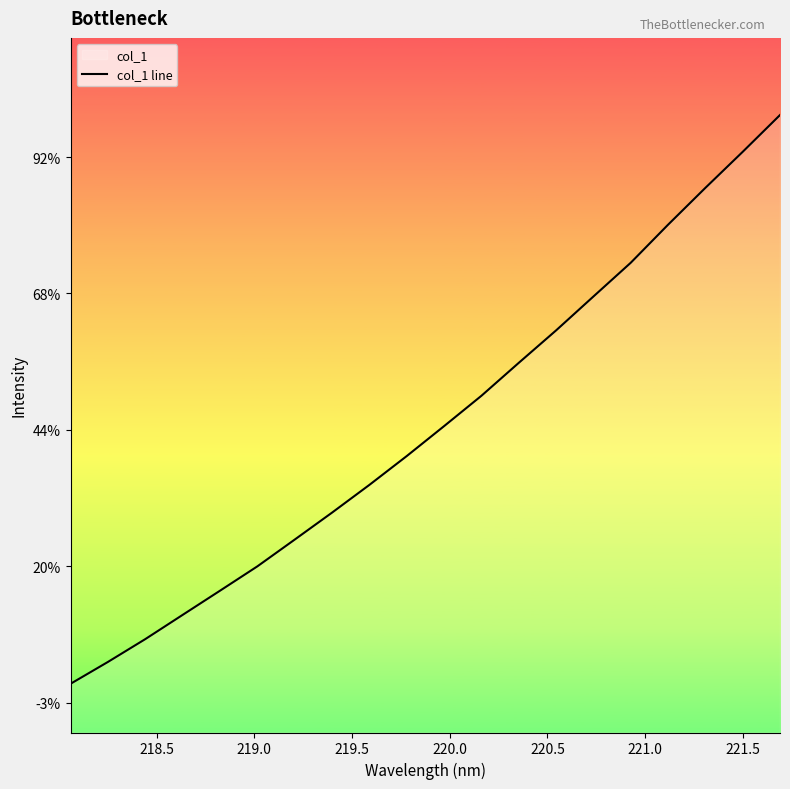

How many series are shown in this chart?

1